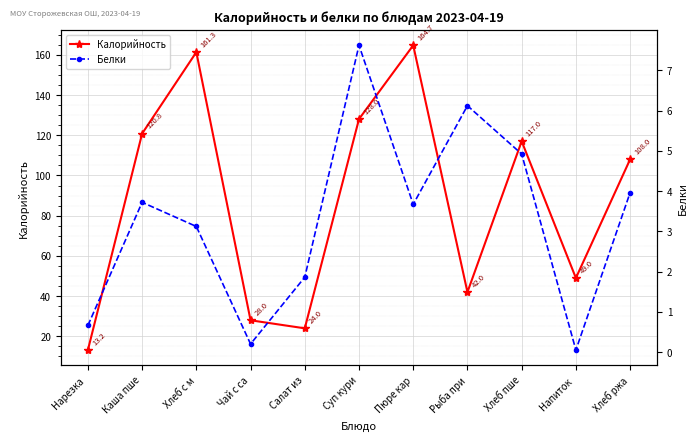

Where is the first local maximum for Калорийность?

Хлеб с м